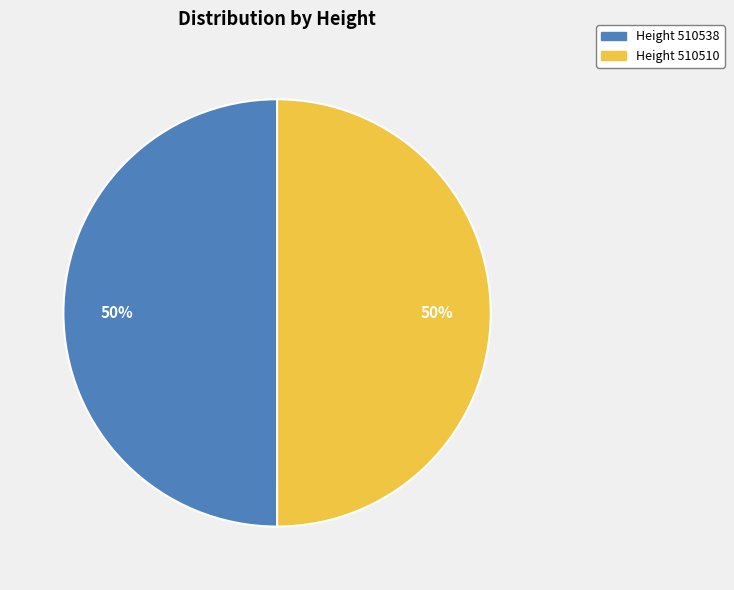

To the nearest percent, what is the average slice percentage?

50%